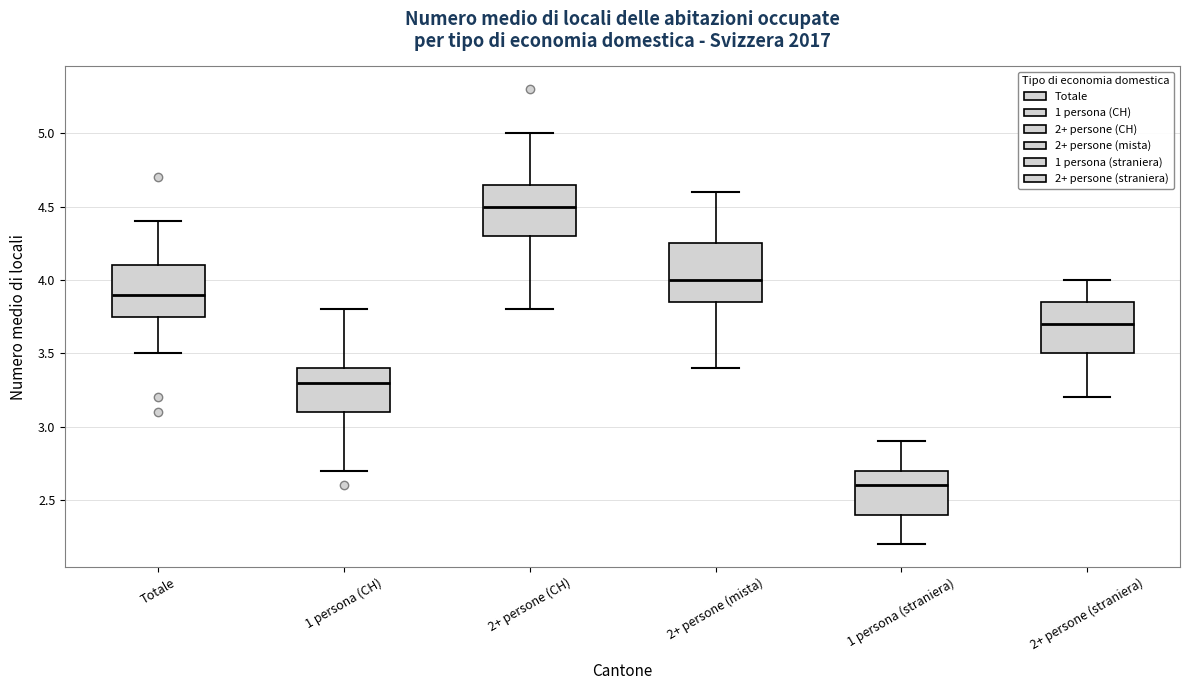

Which box's median line is the highest?

2+ persone (CH)